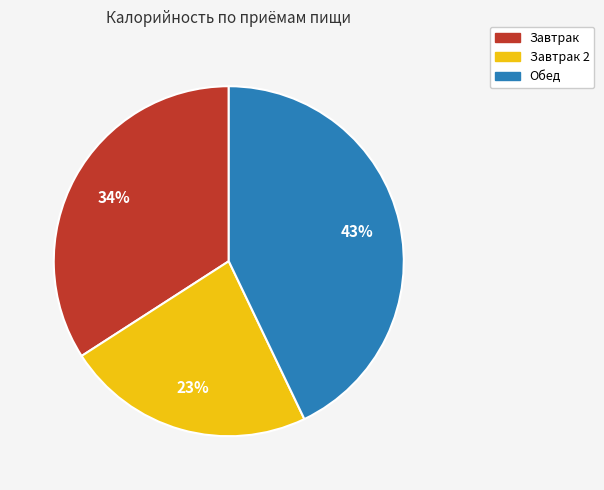

To the nearest percent, what is the difference between the largest and smallest slice percentages?

20%